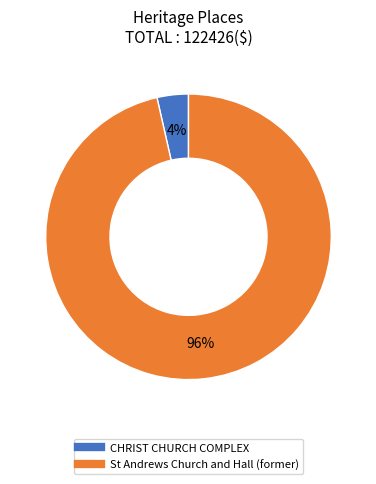

Rank the categories by value from highest to lowest.

St Andrews Church and Hall (former), CHRIST CHURCH COMPLEX